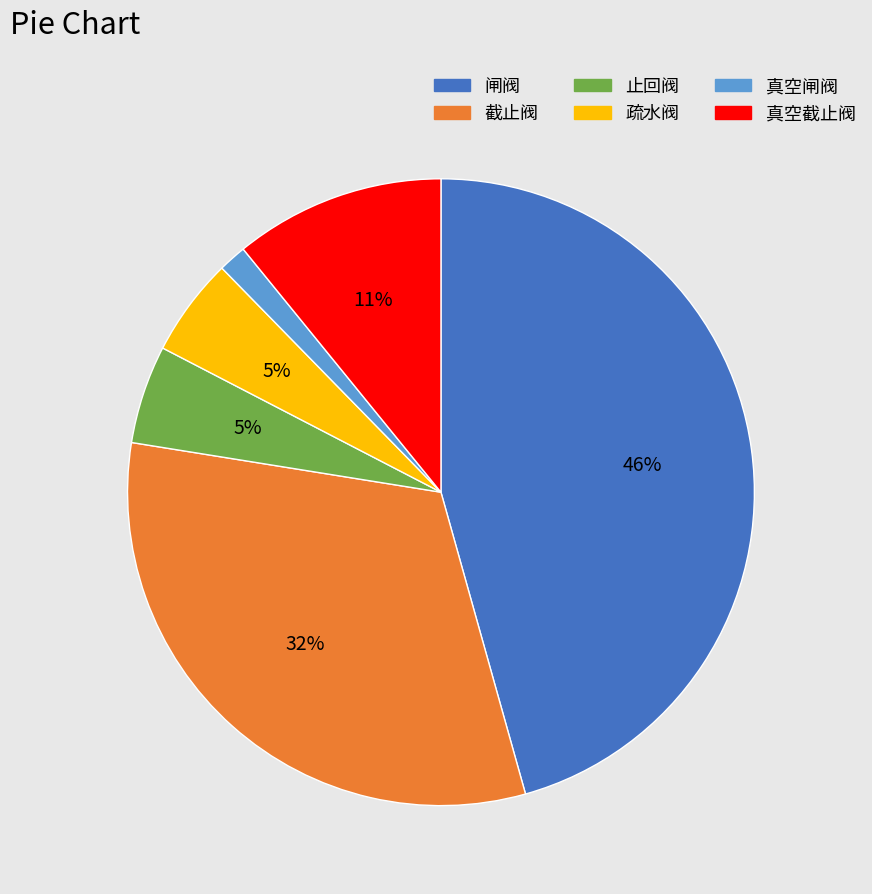

What percentage is the 截止阀 slice, to the nearest percent?

32%